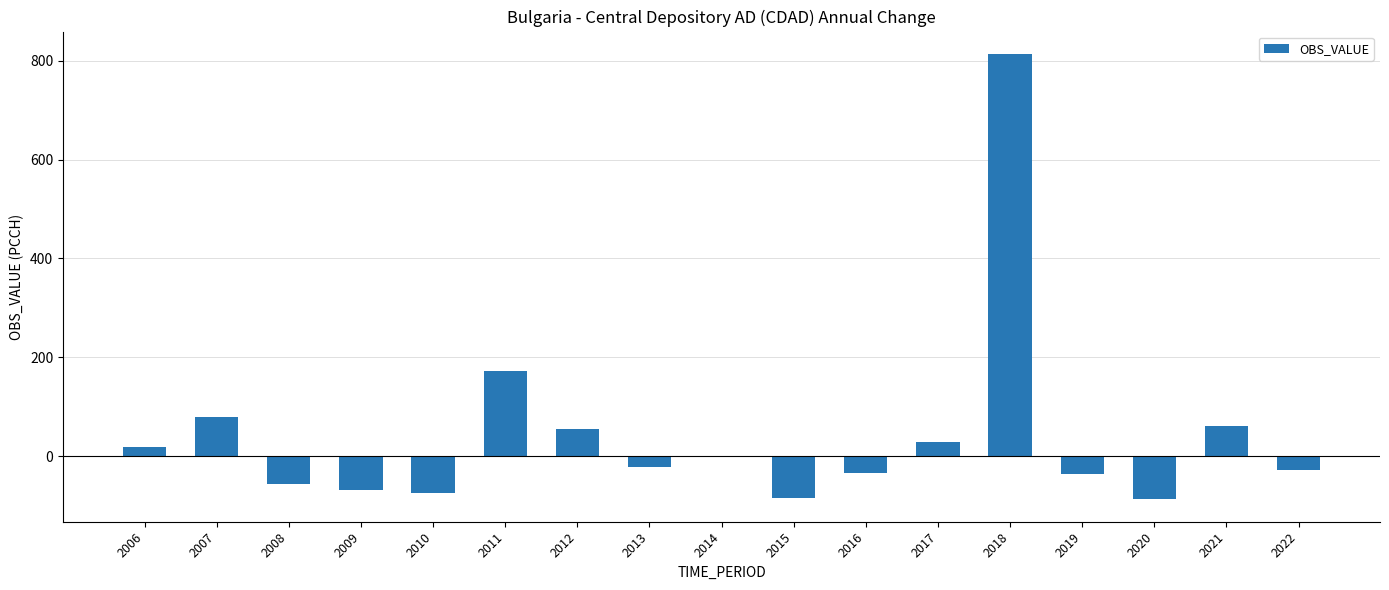

Which label corresponds to the largest value in the chart?

2018